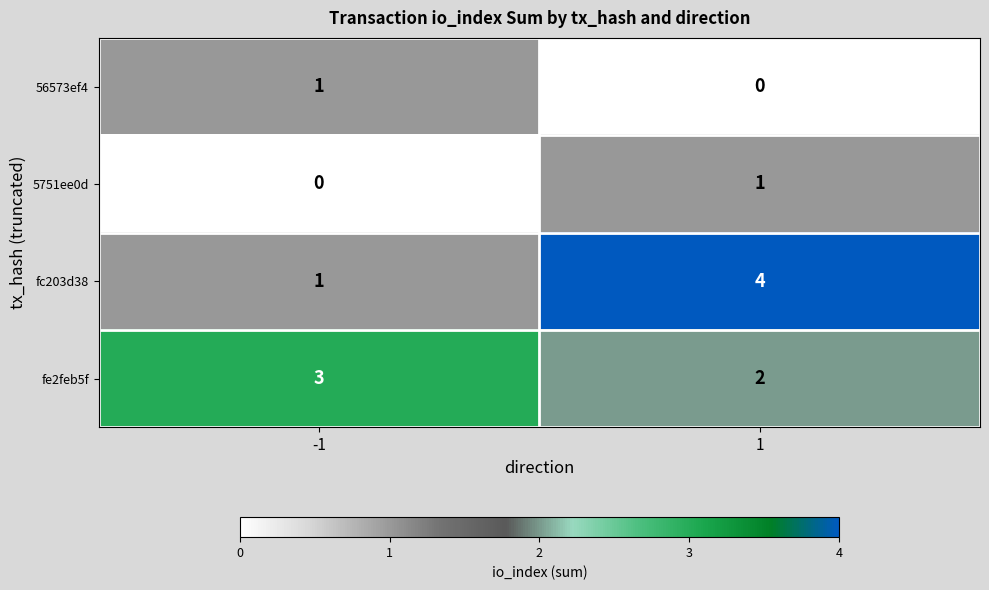

Reading right to left, transcribe all the data shown in this chart.

56573ef4: 1=0	-1=1
5751ee0d: 1=1	-1=0
fc203d38: 1=4	-1=1
fe2feb5f: 1=2	-1=3